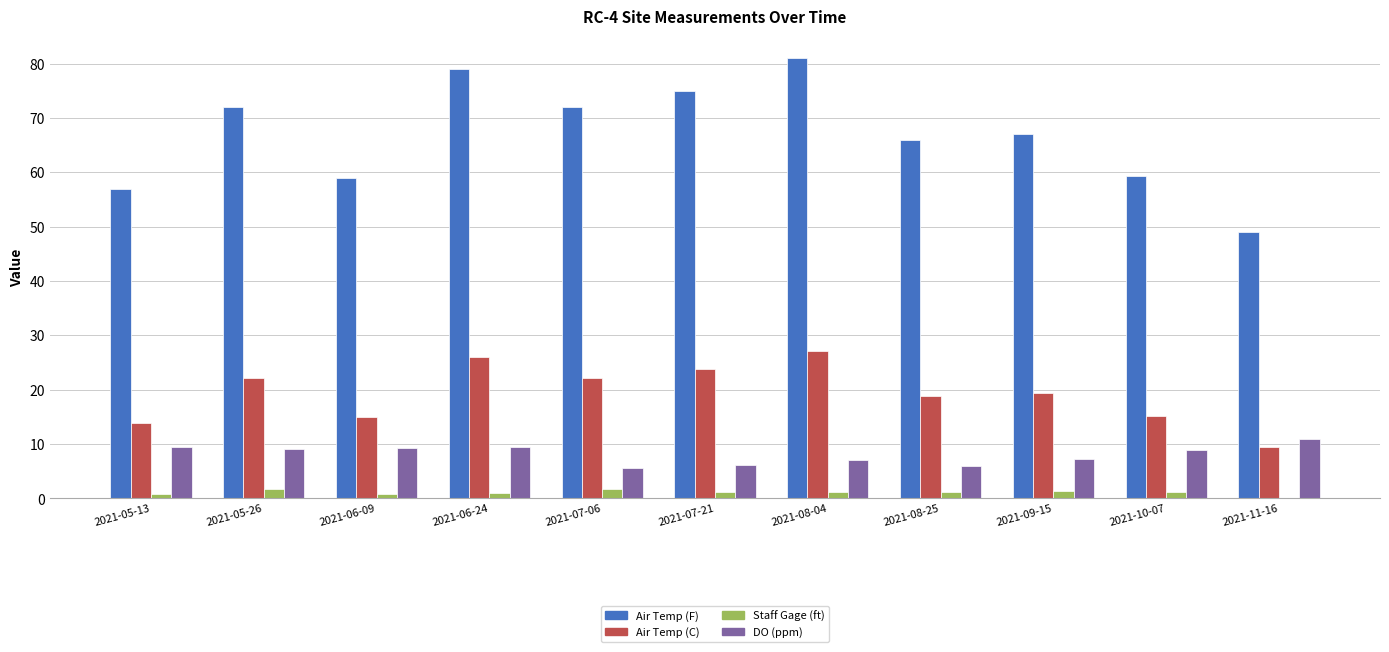

What is the highest value of the Air Temp (C) series?

27.2